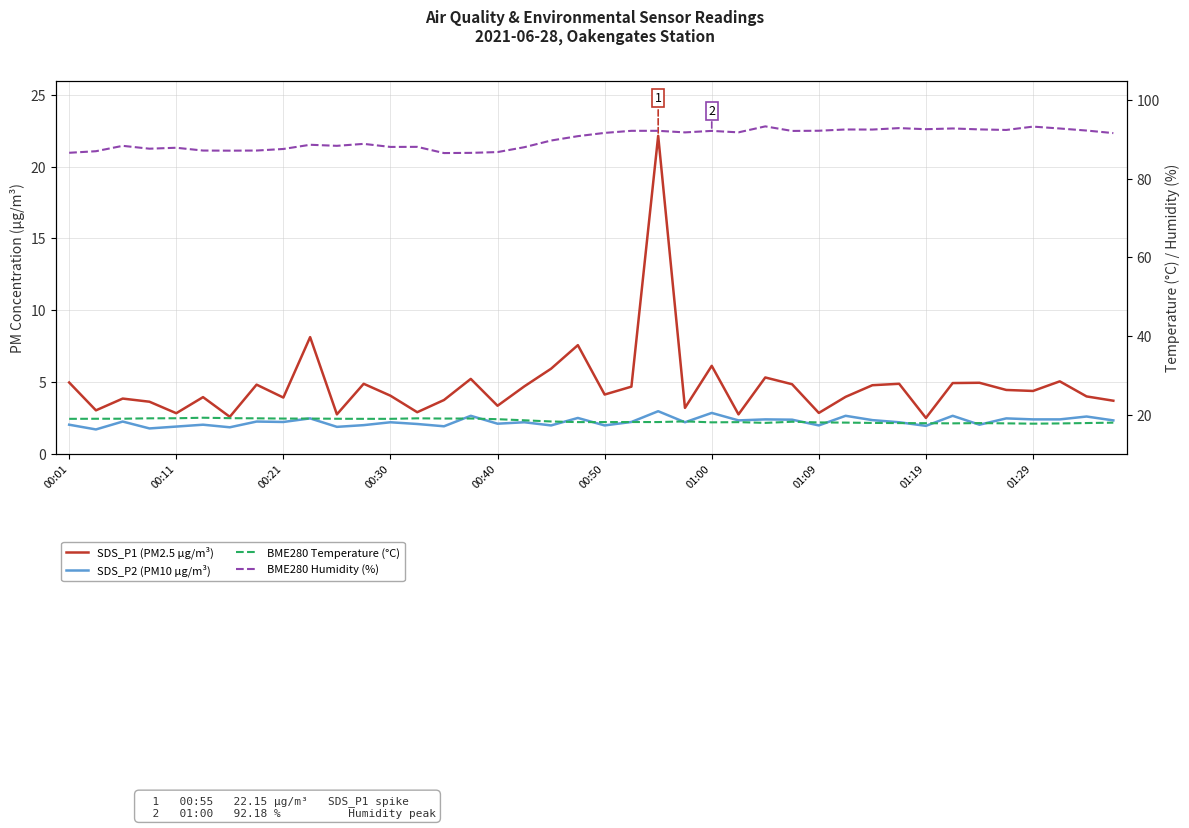

At how many categories does at least one series exceed 17?

40